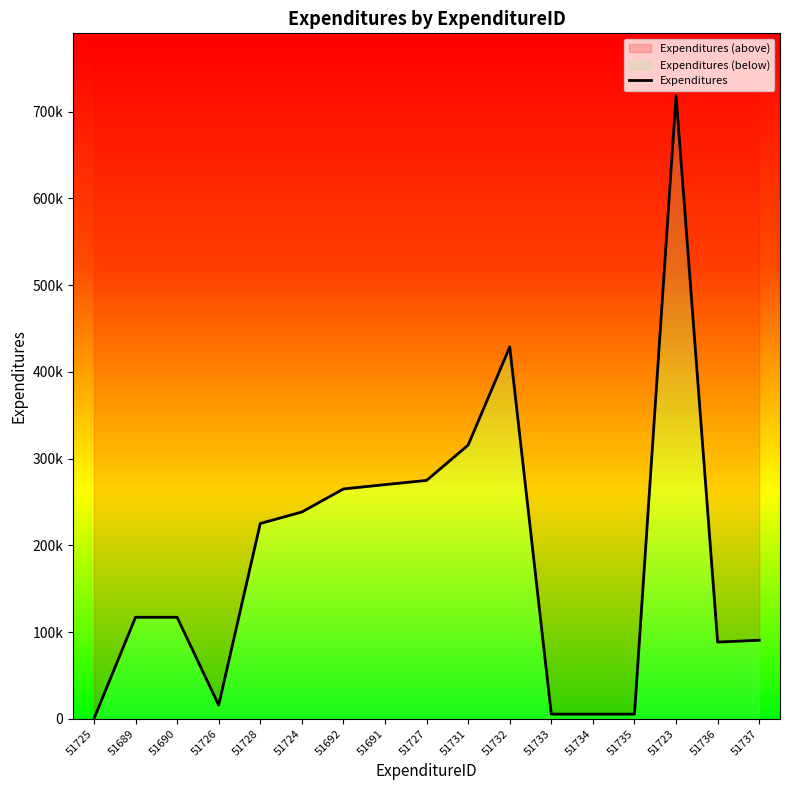

Where is the first local maximum?

51732